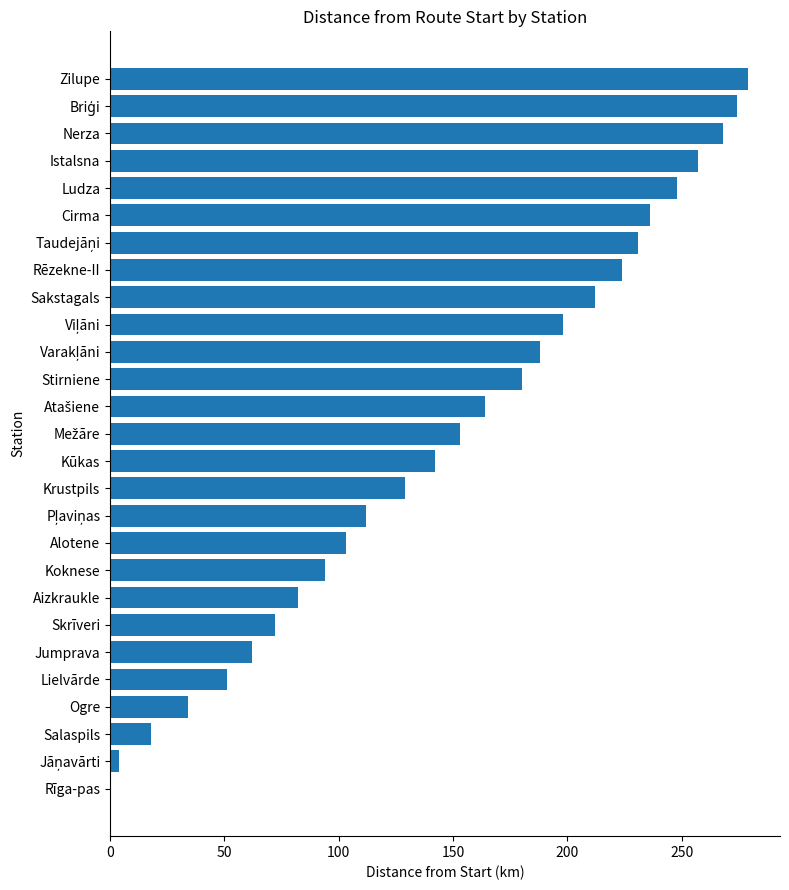

Are the bars horizontal?

Yes